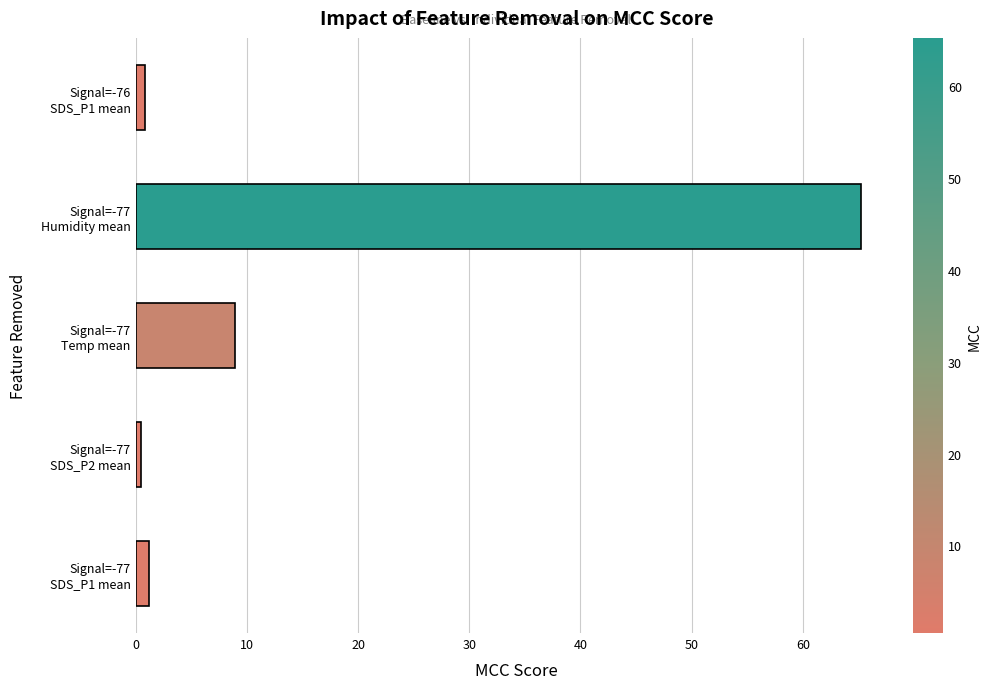

Reading bottom to top, transcribe all the data shown in this chart.

1.2	0.5	8.9	65.2	0.8